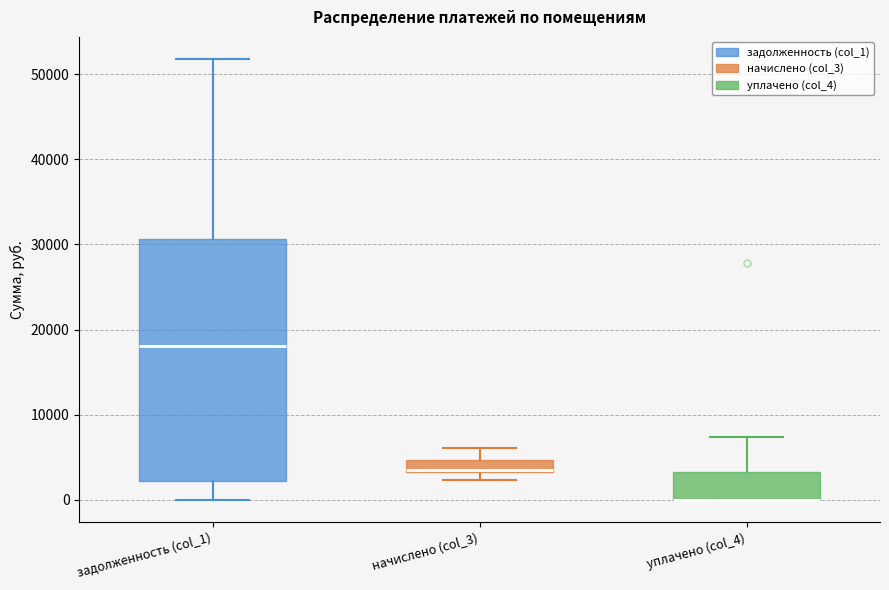

Comparing the boxes themselves (not the whiskers), which one is the tallest?

задолженность (col_1)